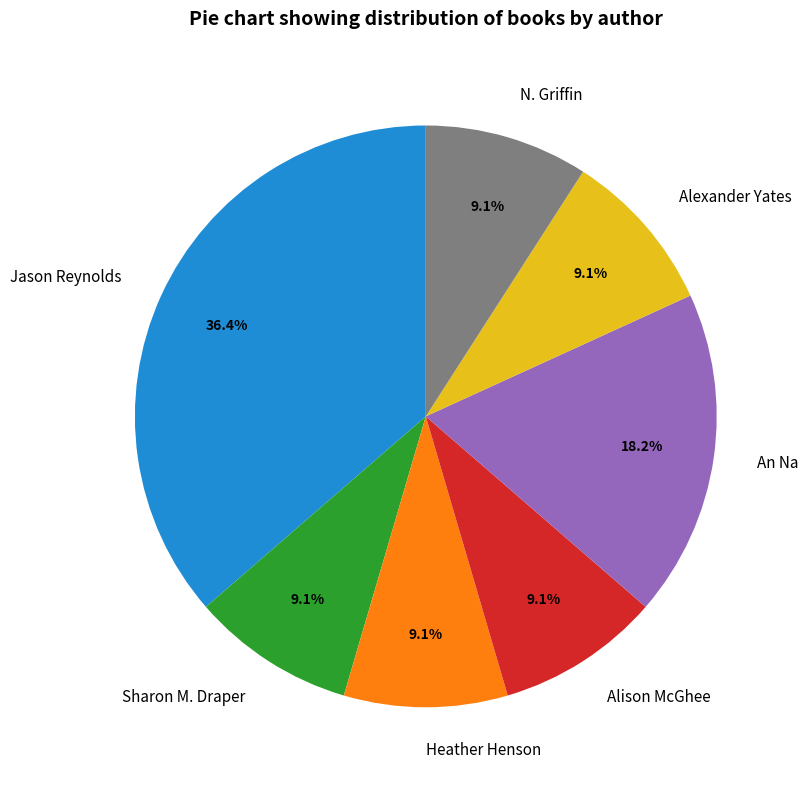

What is the largest slice in the pie chart?

Jason Reynolds